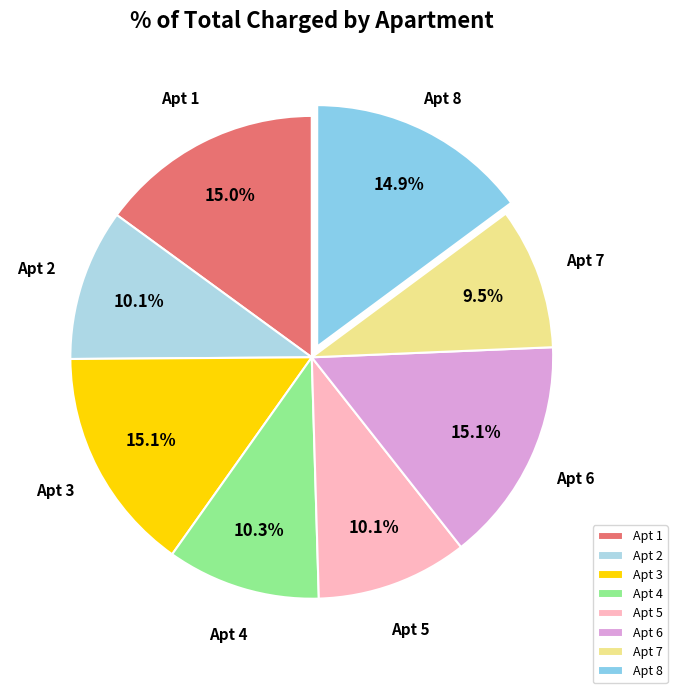

Which slice is the smallest?

Apt 7